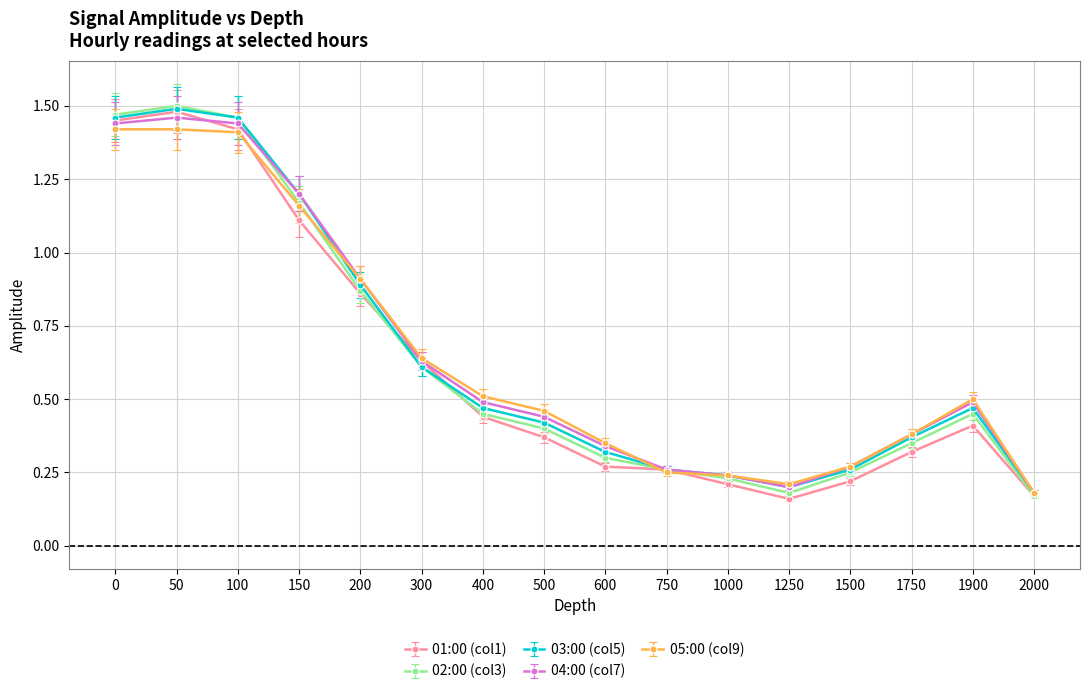

Is this an area chart (filled region under the line)?

No